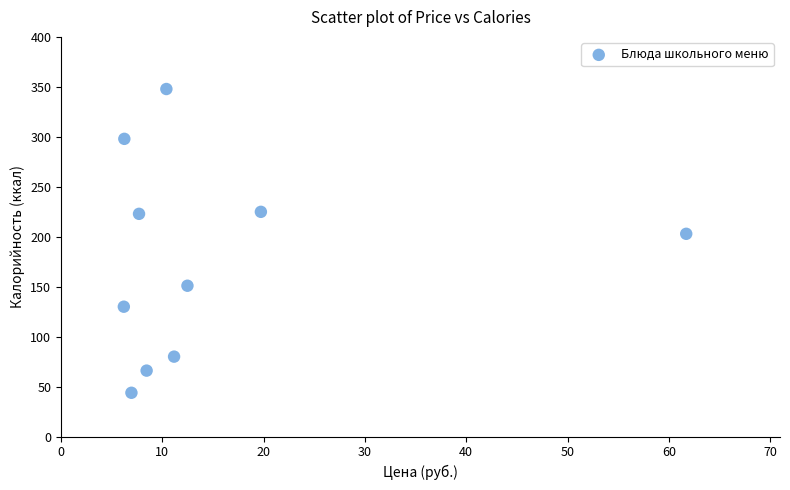

What Y value in the scatter plot is closest to 195?

203.0